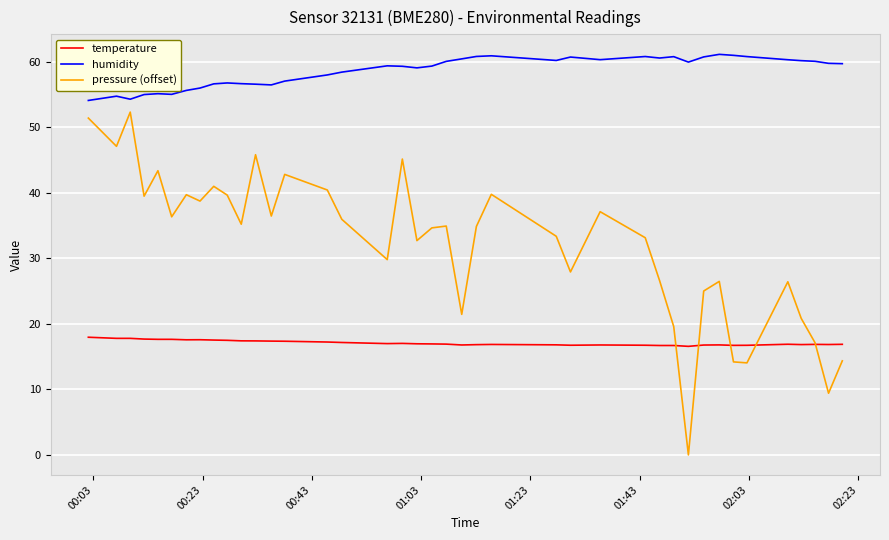

Which series has the largest total across all categories?

humidity